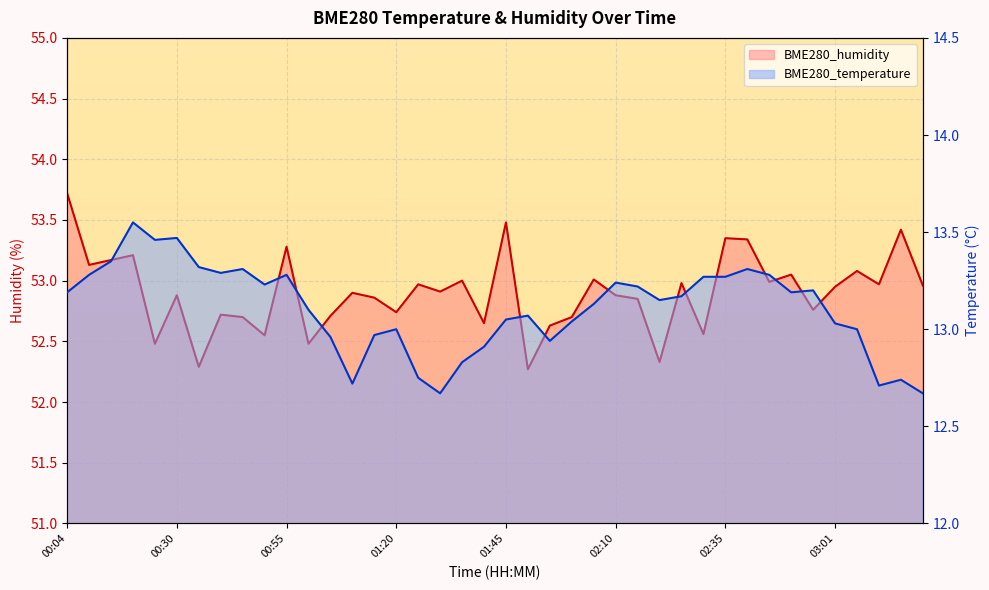

Between 00:20 and 01:00, which series saw the biggest shift?

BME280_humidity